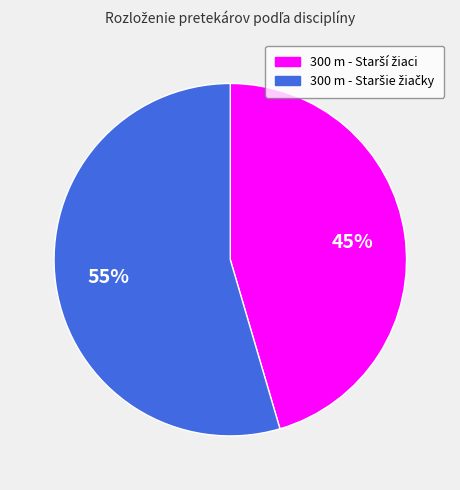

Does any single category account for the majority?

Yes